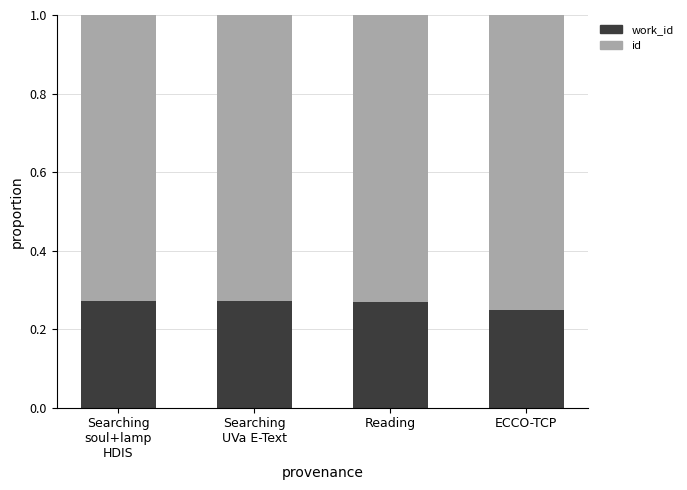

What is the total value across all series at Reading?

1.0